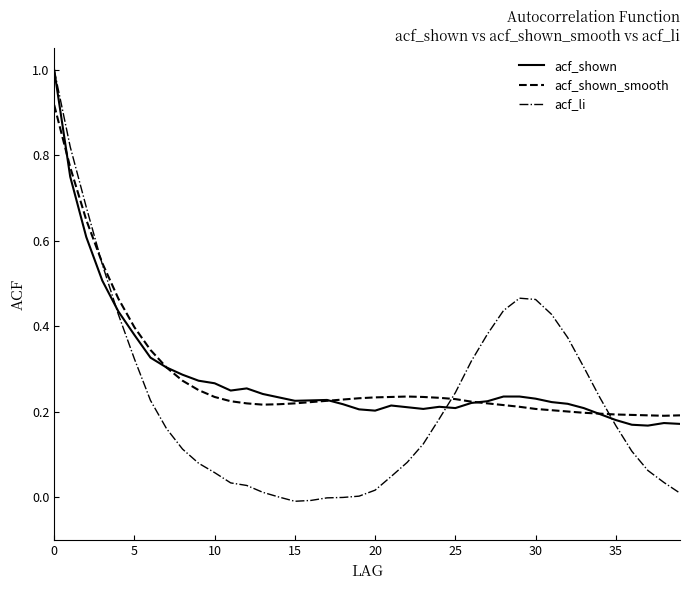

Which series has the largest range (max minus min)?

acf_li